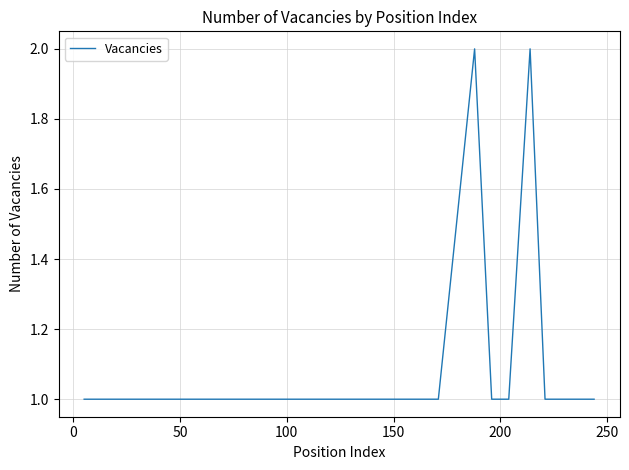

Is this an area chart (filled region under the line)?

No